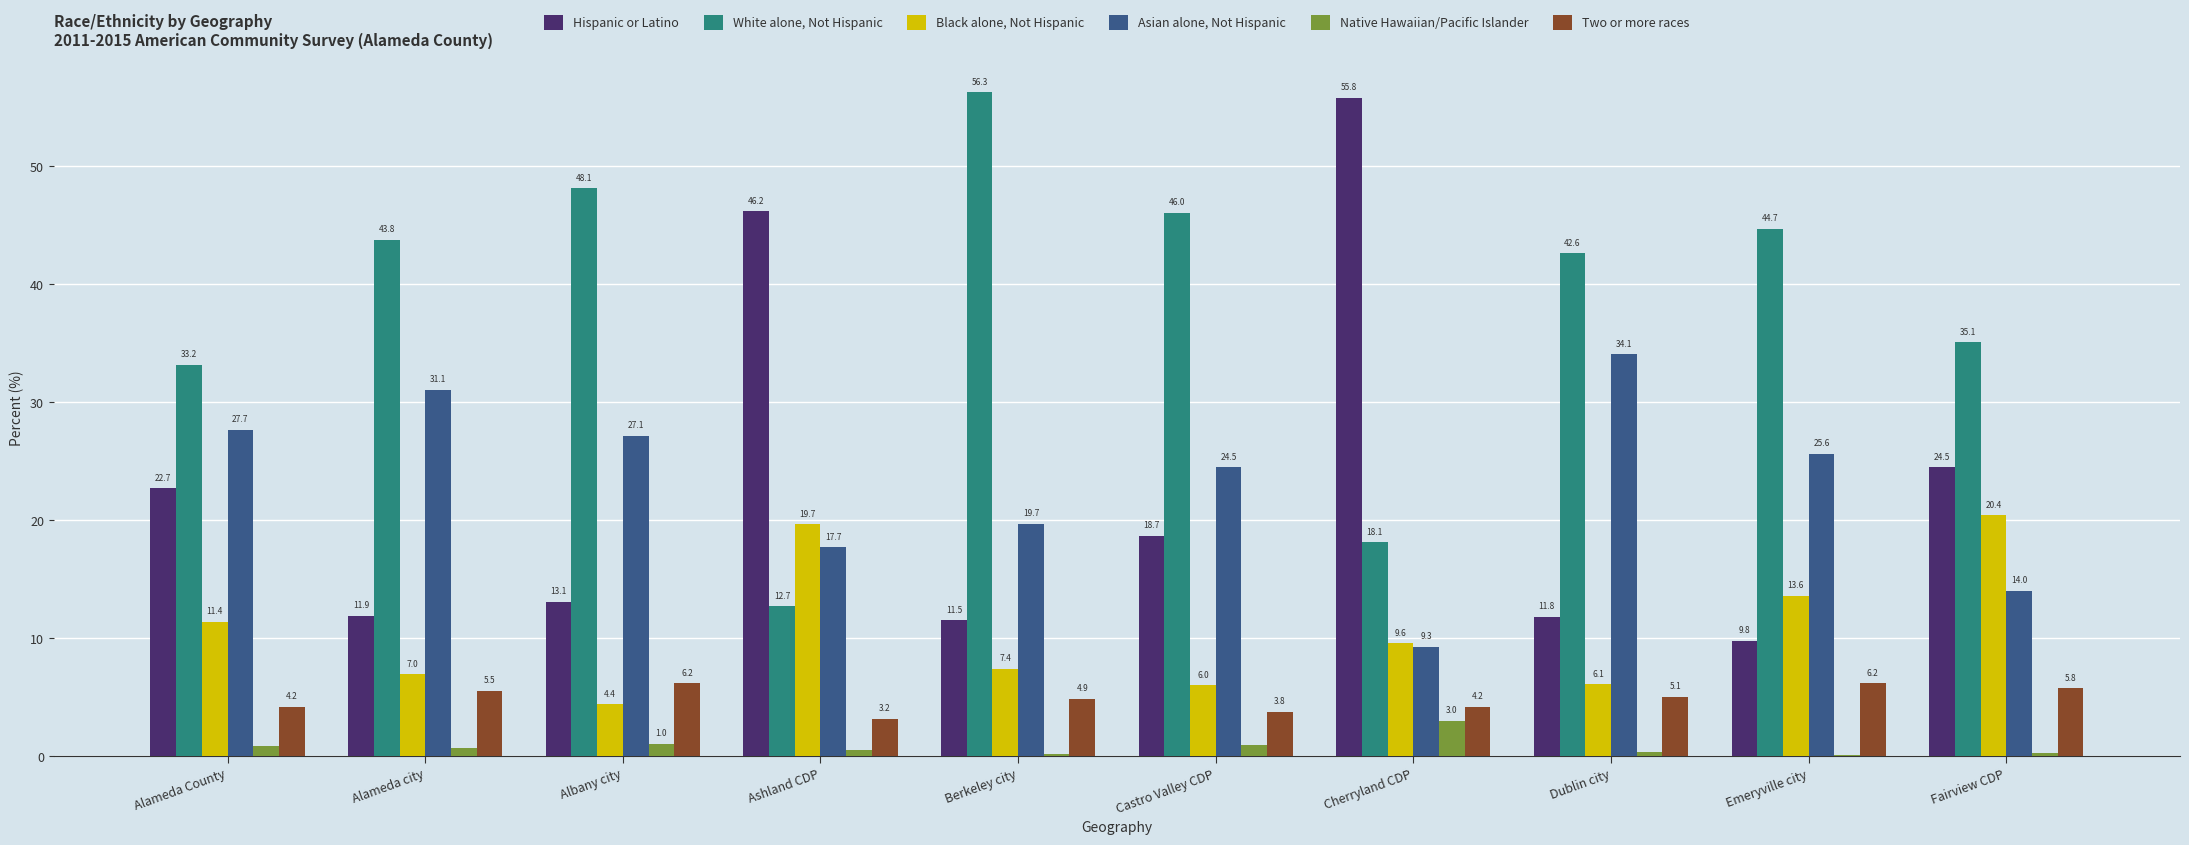

How many data points does each series have?

10